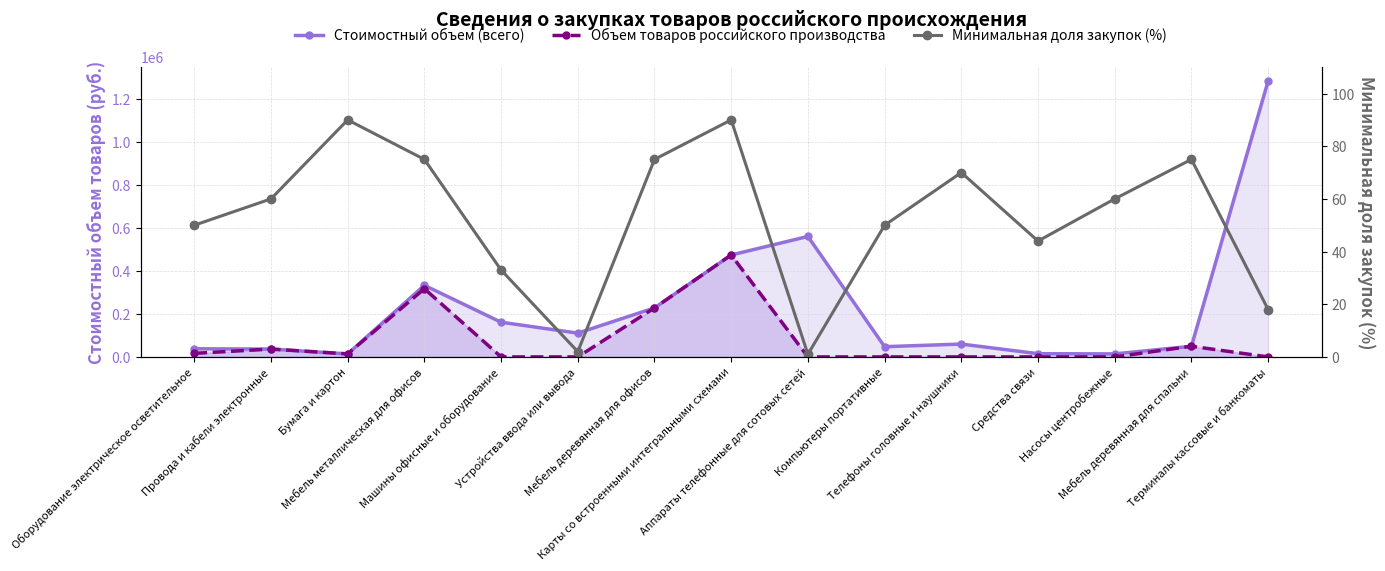

Which has a higher value, Мебель деревянная для офисов or Машины офисные и оборудование?

Мебель деревянная для офисов